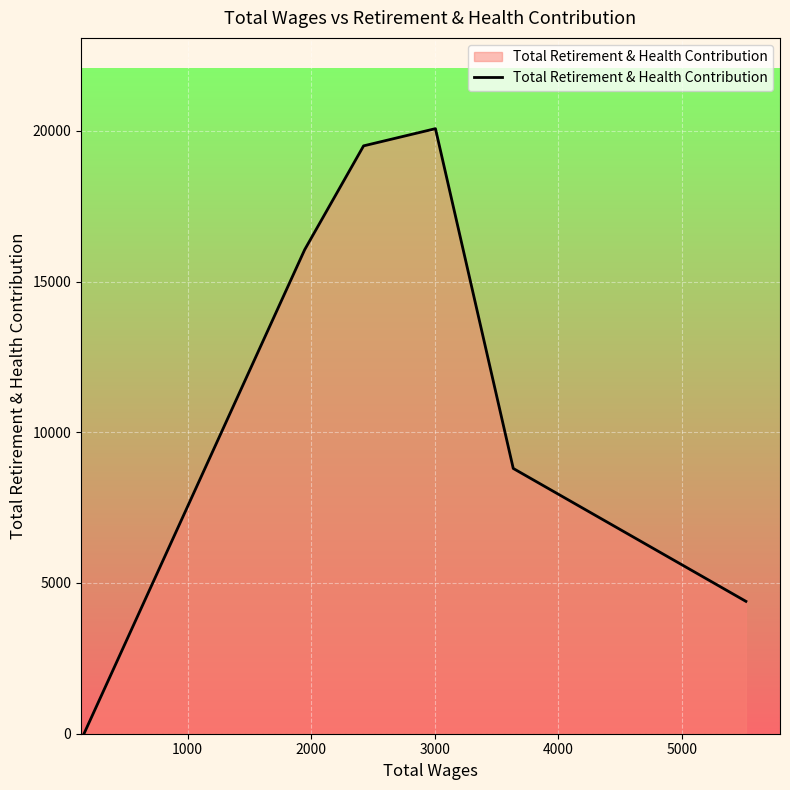

What is the average value?

11469